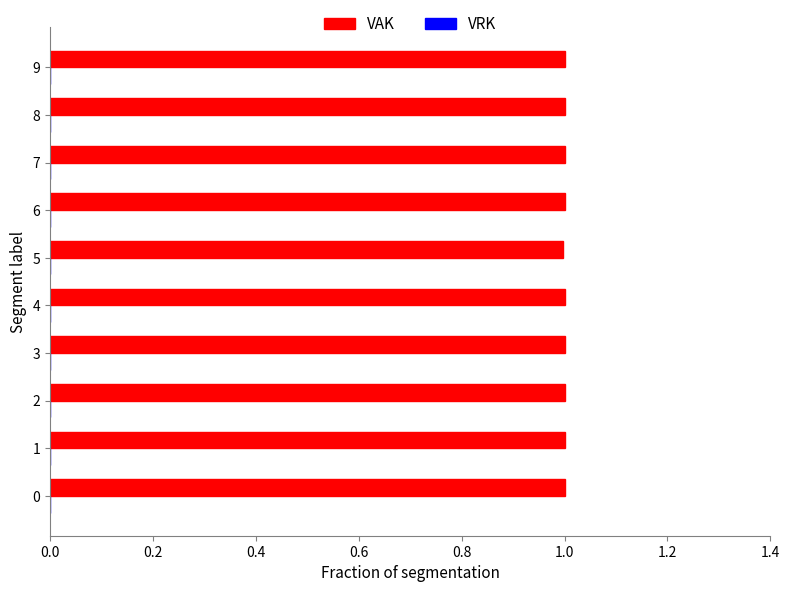

At which label is the value closest to 0?

5